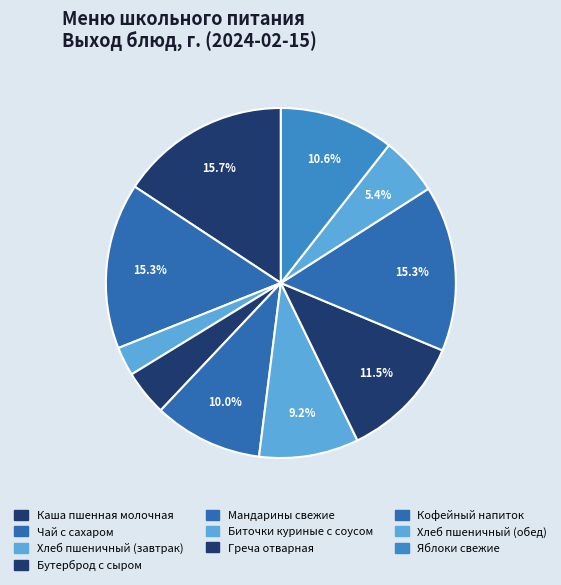

Is the sum of Яблоки свежие and Каша пшенная молочная greater than half?

No